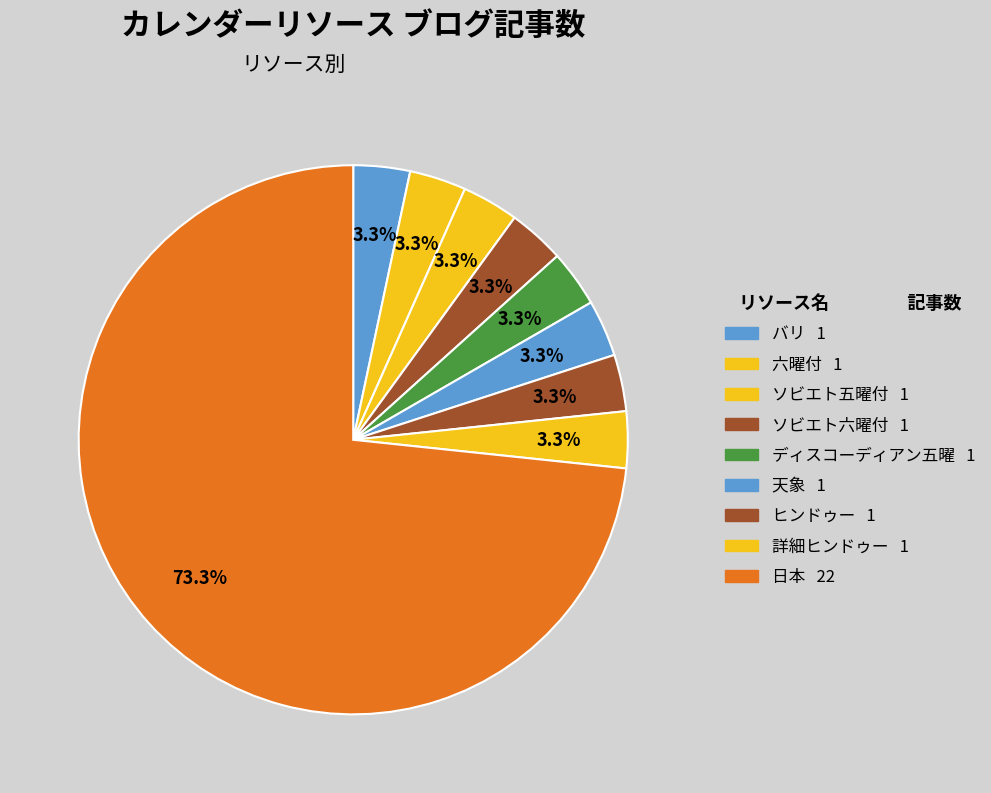

How many slices are in this pie chart?

9